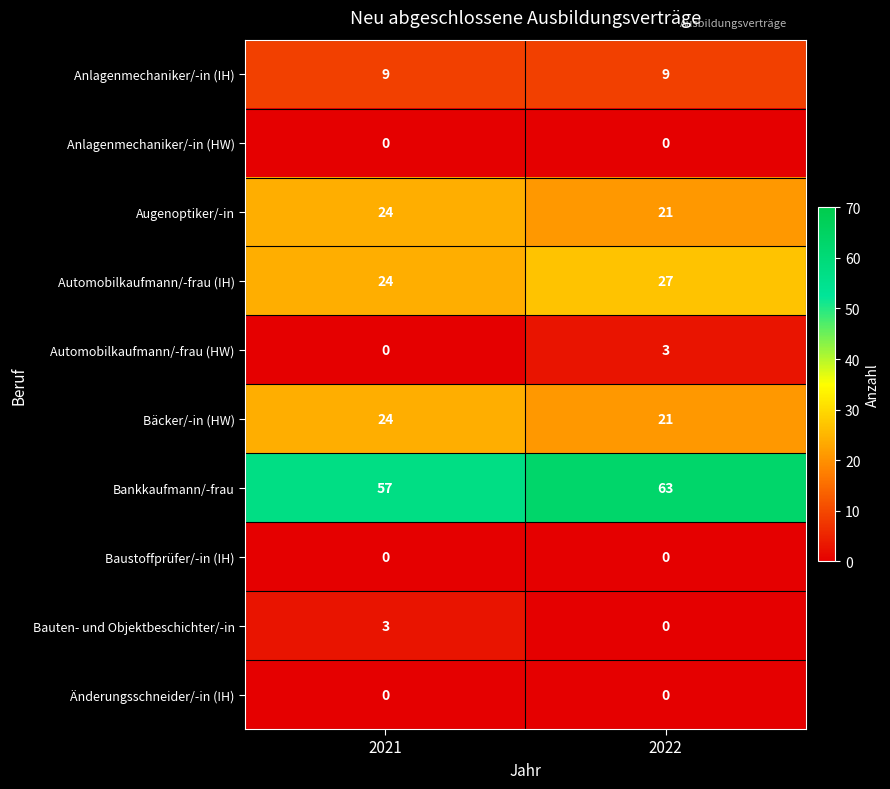

The Automobilkaufmann/-frau (HW) series shows 3 at 2022. True or false?

True